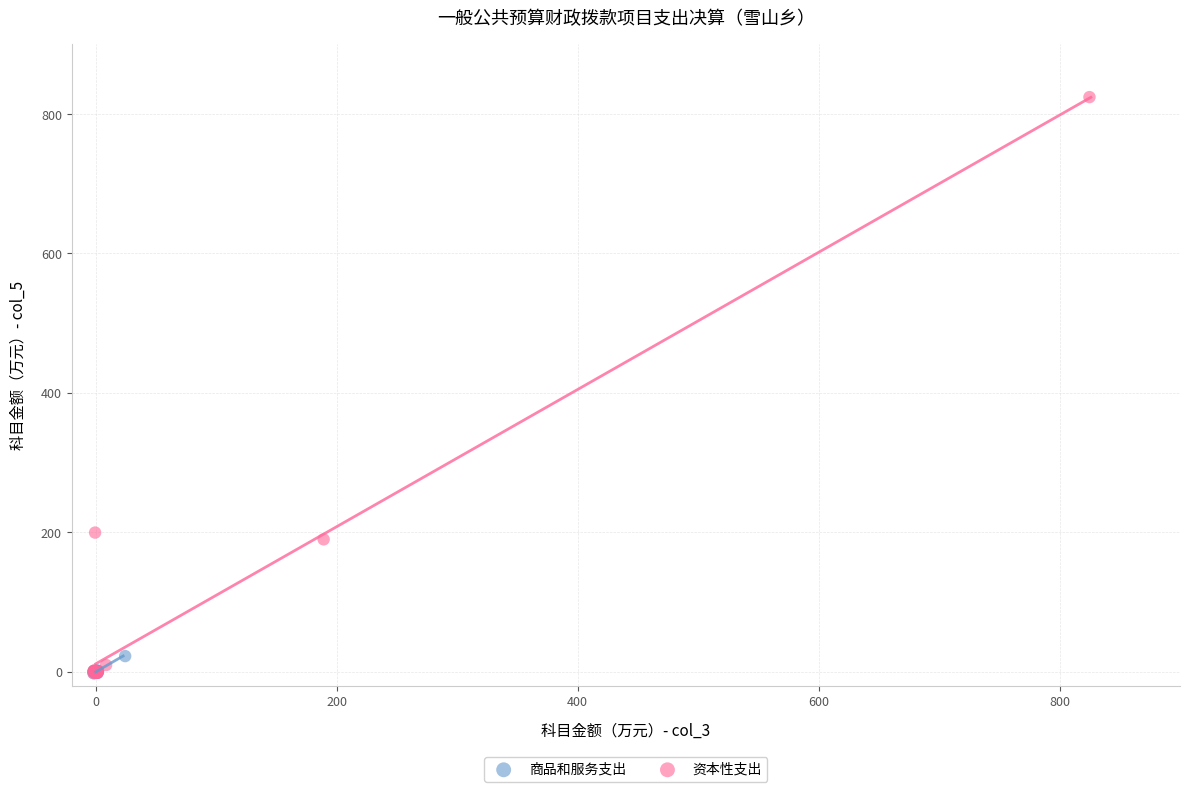

Which series reaches the maximum Y coordinate?

资本性支出